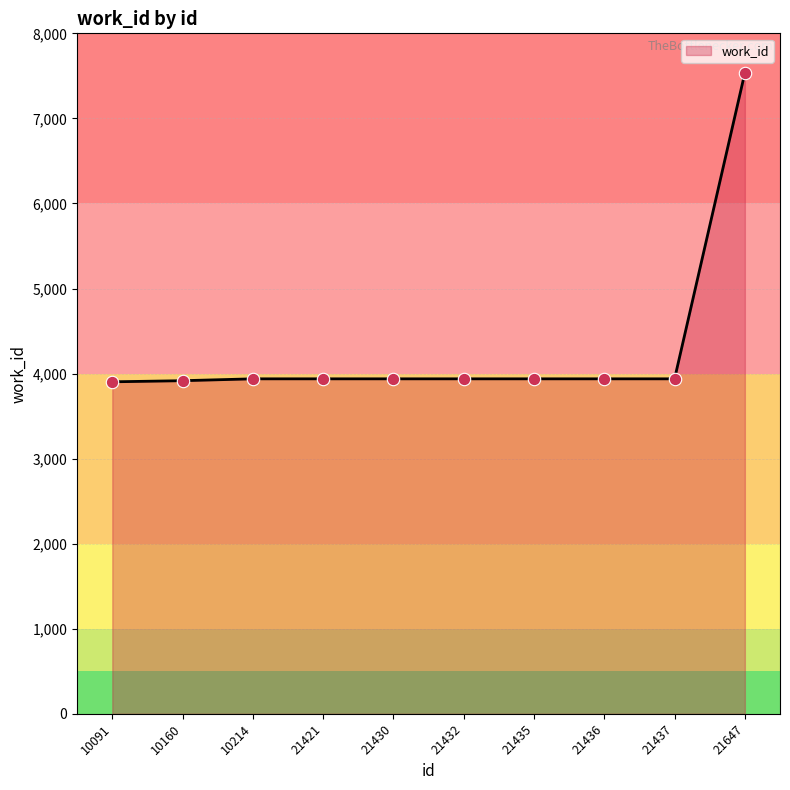

Approximately how many times larger is the value at 10160 compared to 21430?

1.0